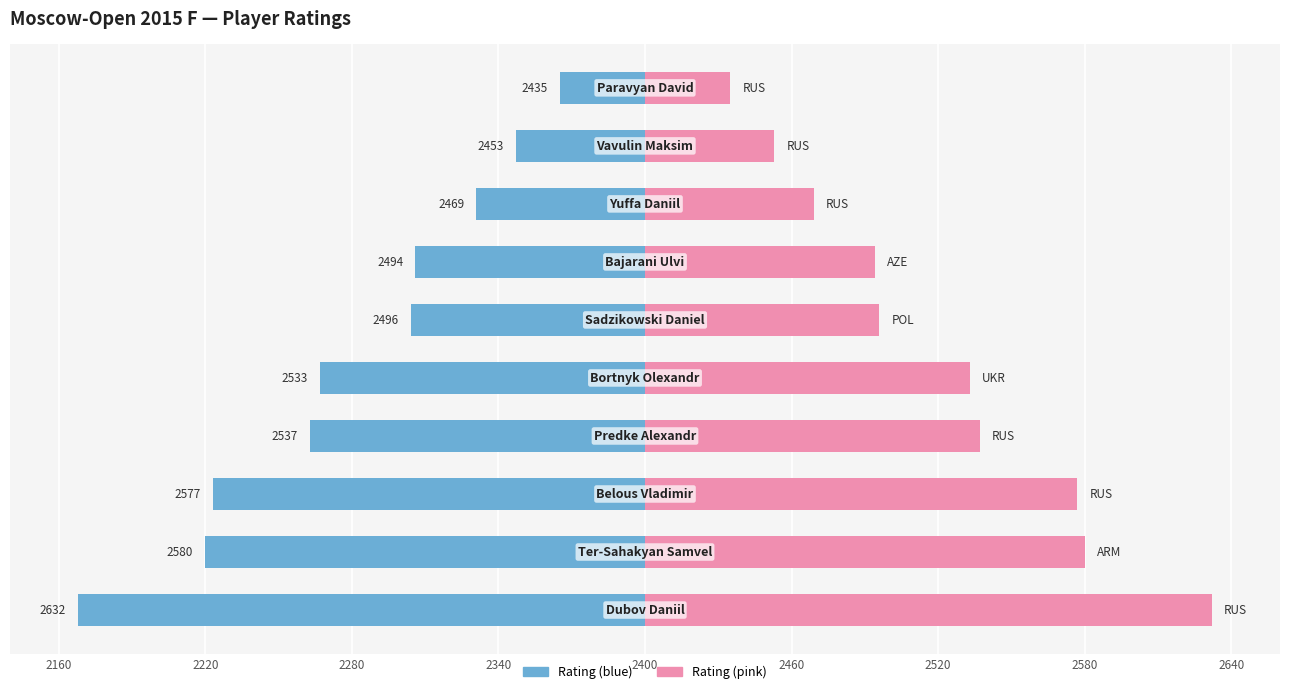

What is the average value of the Rating (right) series?

121